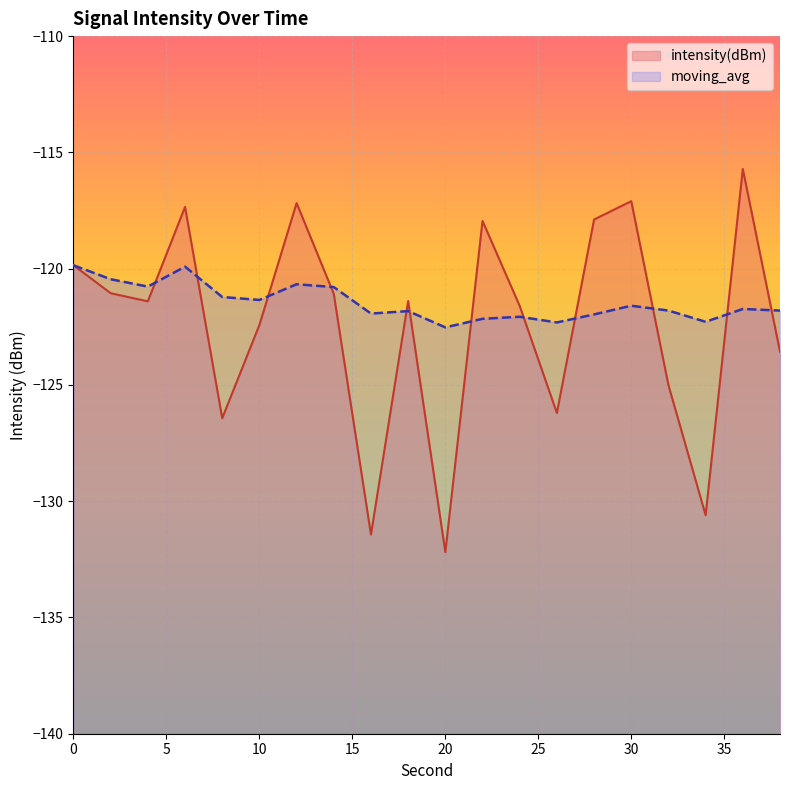

Which category has the highest value across all series?

36